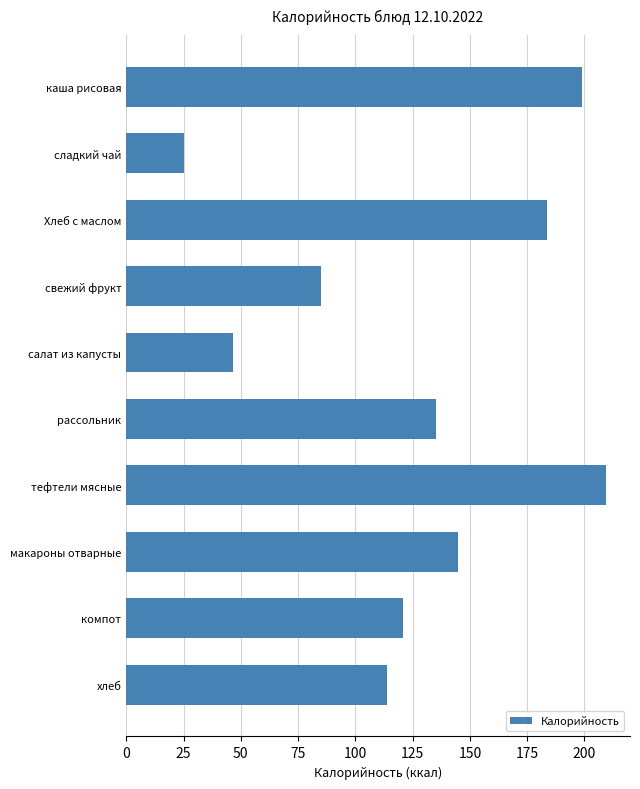

Which category has the highest value across all series?

тефтели мясные